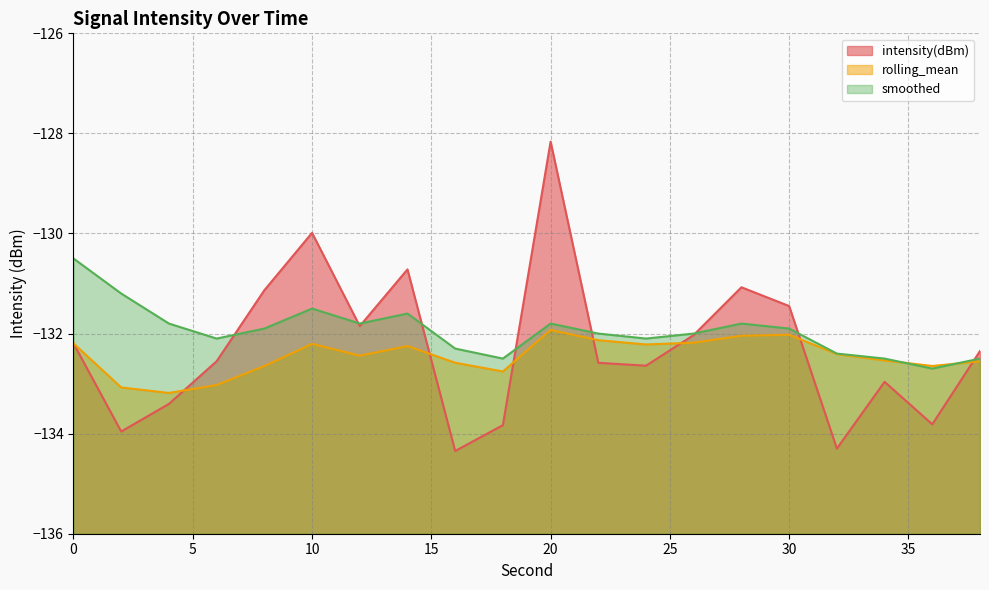

What is the difference between the second highest and second lowest values in the rolling_mean series?

1.1